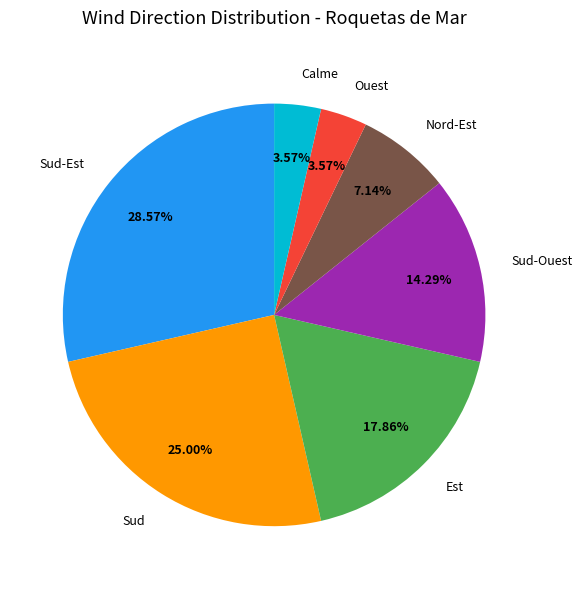

Does any single category account for the majority?

No